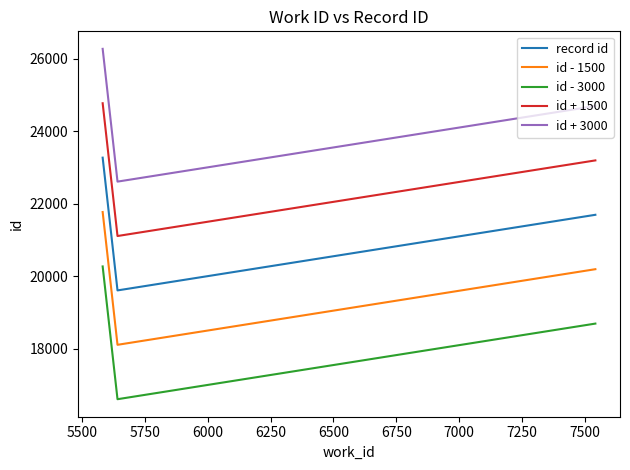

List the series in order of their overall mean, highest first.

id + 3000, id + 1500, record id, id - 1500, id - 3000